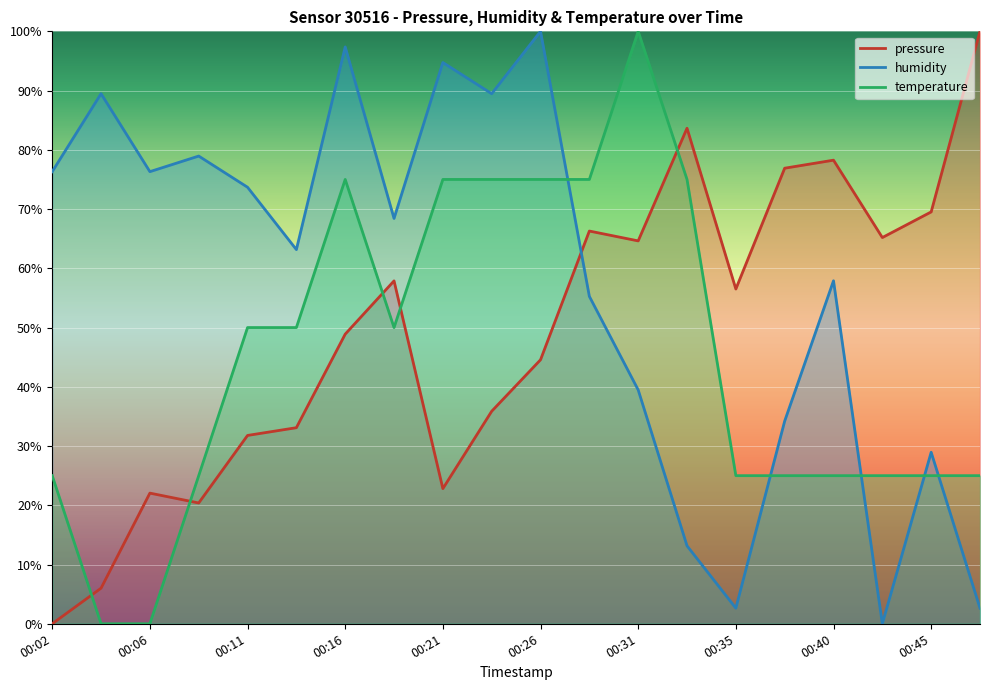

What value does the humidity series have at 00:16?

97.4